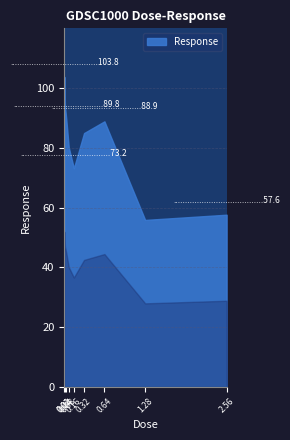

How many interior local valleys (lower than both neighbors) does the data have?

2